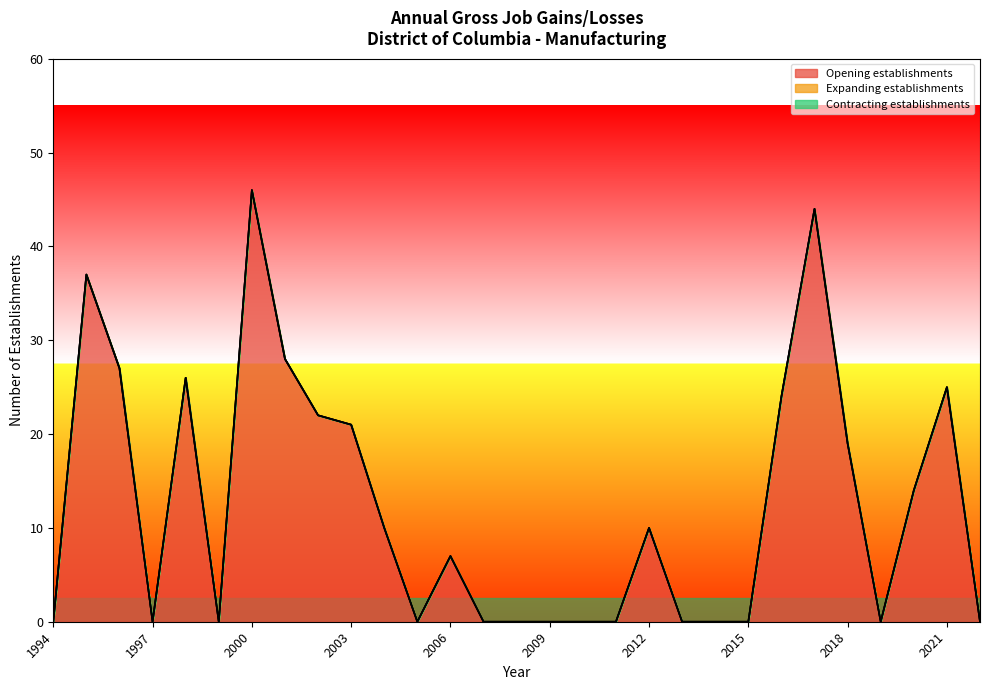

True or false: Opening establishments and Expanding establishments cross at least once.

False